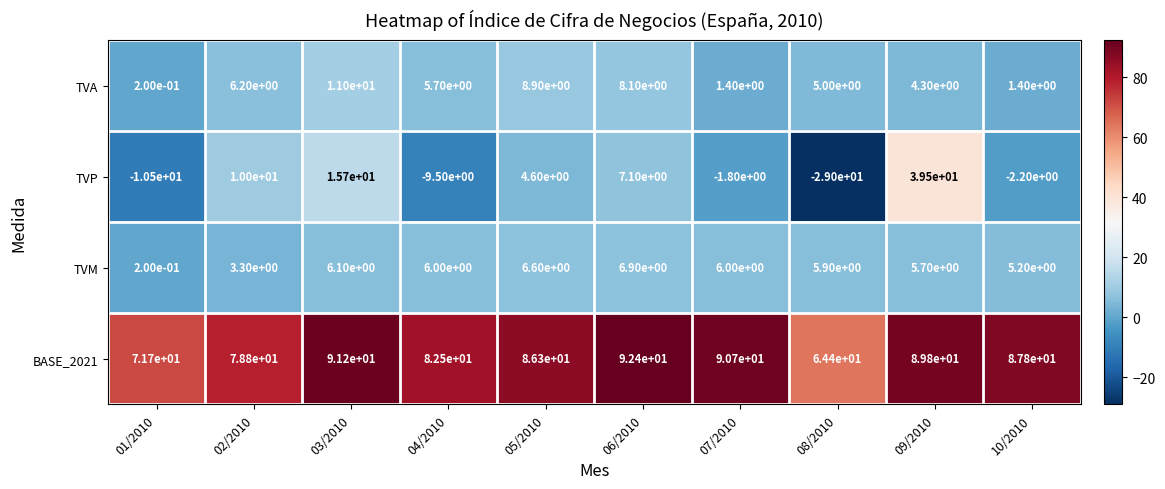

What is the total value across all series at 04/2010?

84.7